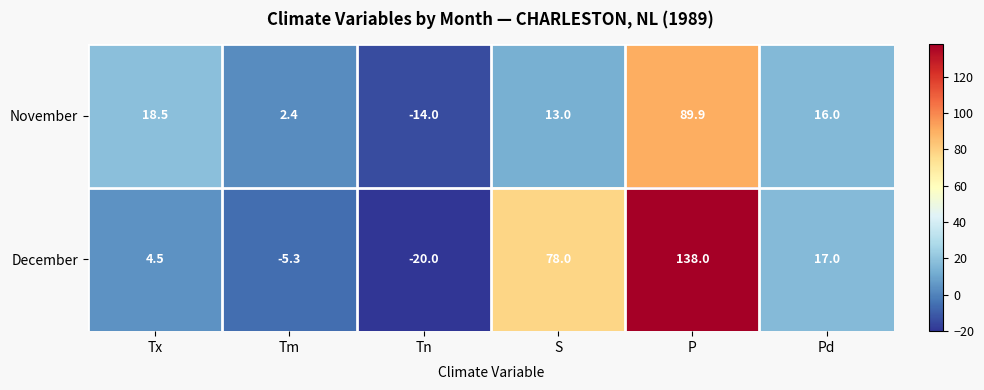

Count the number of categories in the chart.

6